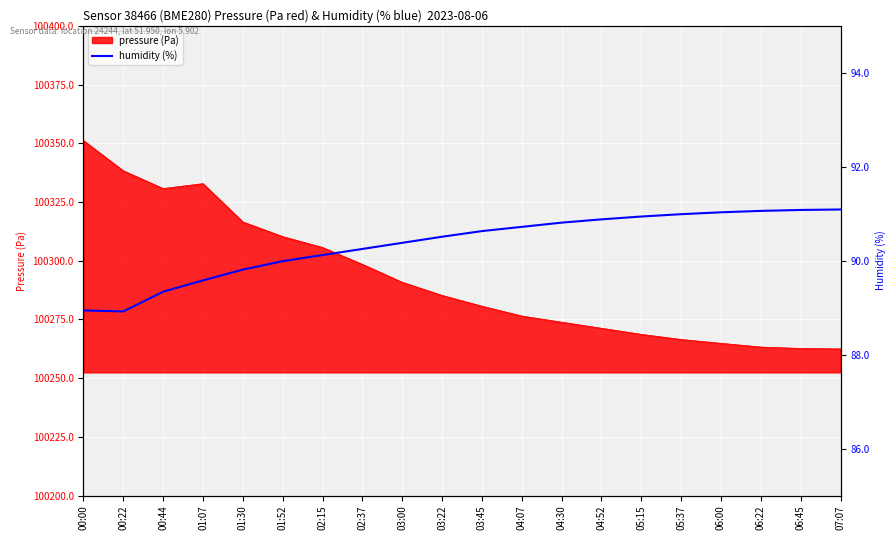

How many lines are shown in the chart?

1